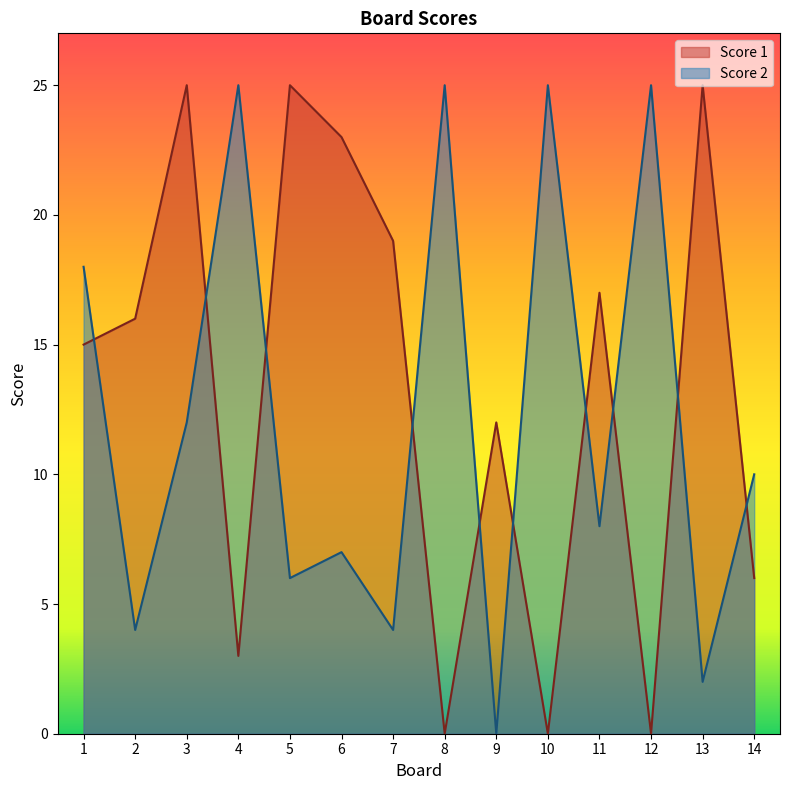

What is the greatest value displayed?

25